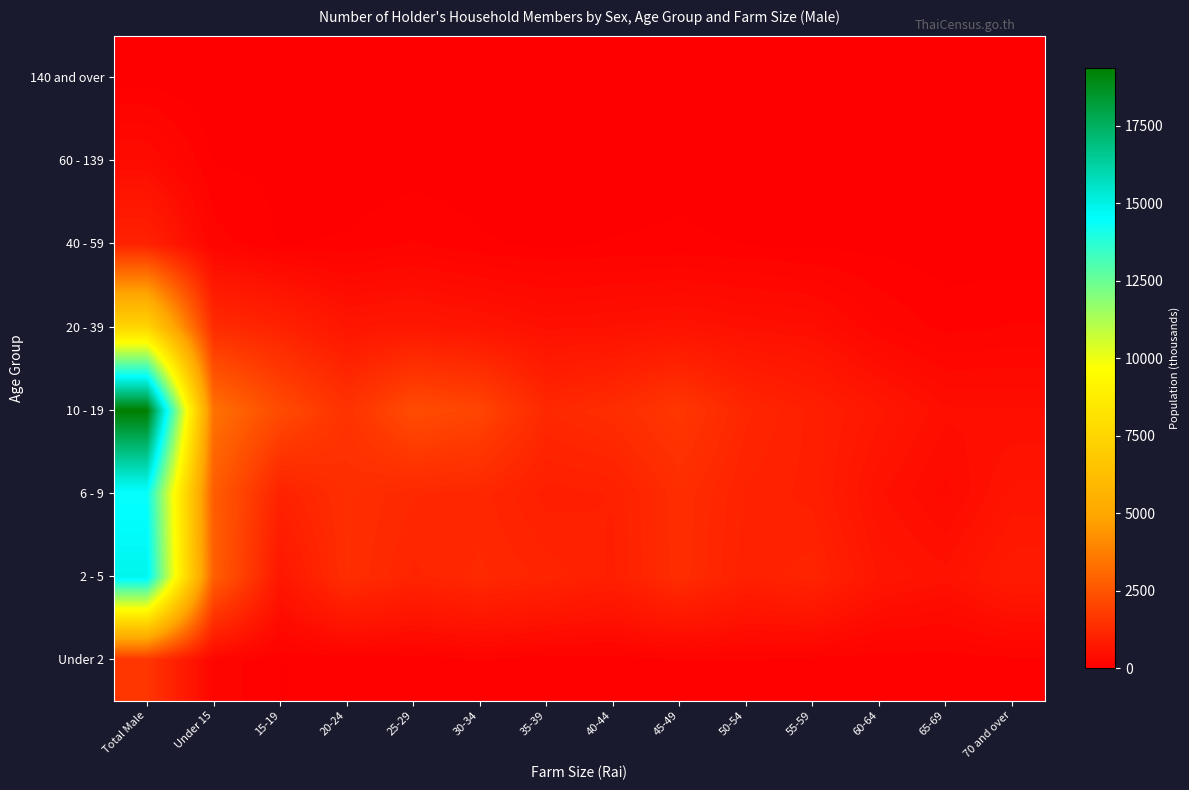

How many series are shown in this chart?

8